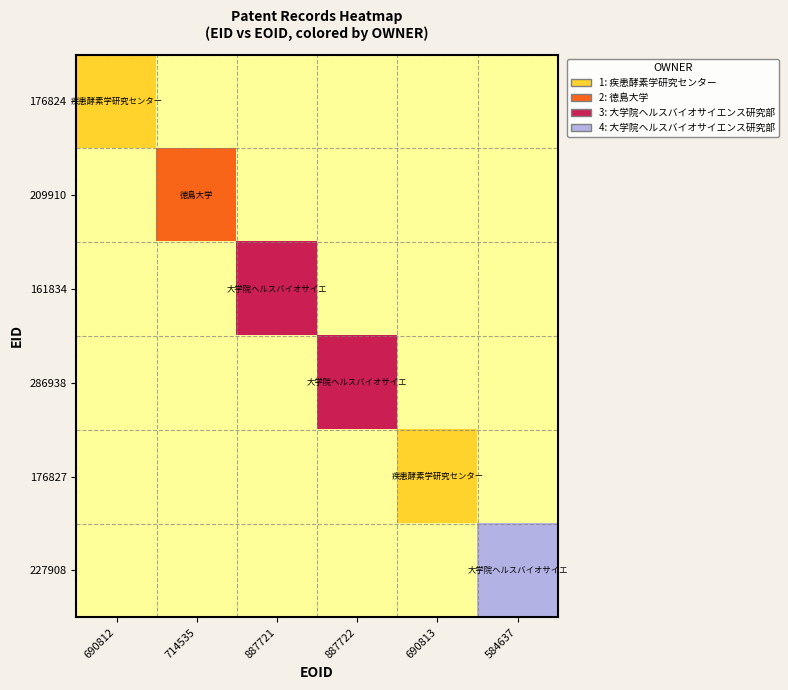

Reading left to right, transcribe all the data shown in this chart.

176824: 690812=1	714535=0	887721=0	887722=0	690813=0	584637=0
209910: 690812=0	714535=2	887721=0	887722=0	690813=0	584637=0
161834: 690812=0	714535=0	887721=3	887722=0	690813=0	584637=0
286938: 690812=0	714535=0	887721=0	887722=3	690813=0	584637=0
176827: 690812=0	714535=0	887721=0	887722=0	690813=1	584637=0
227908: 690812=0	714535=0	887721=0	887722=0	690813=0	584637=4